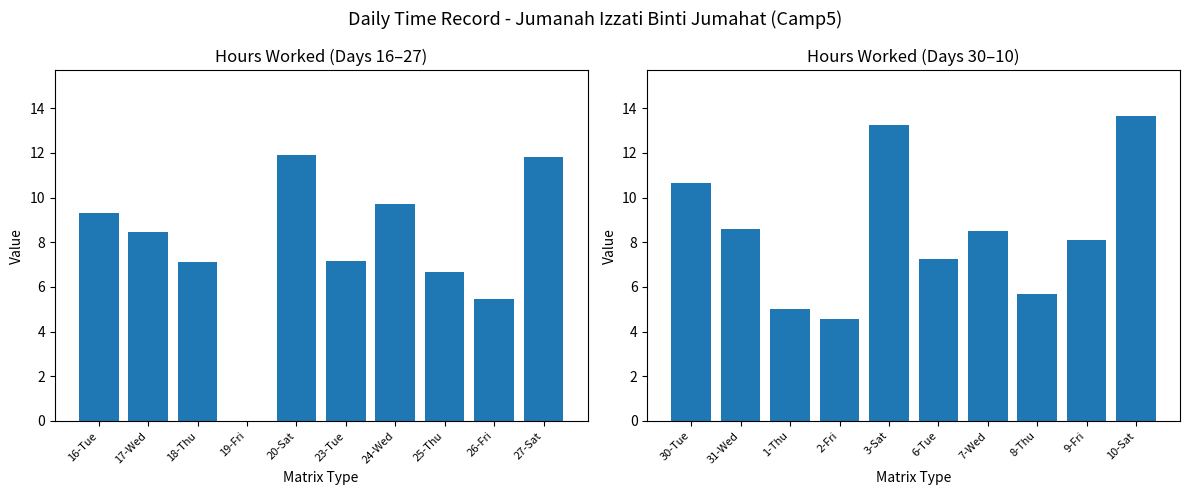

Rank the series by their average value, from lowest to highest.

Hours Worked (first half), Hours Worked (second half)